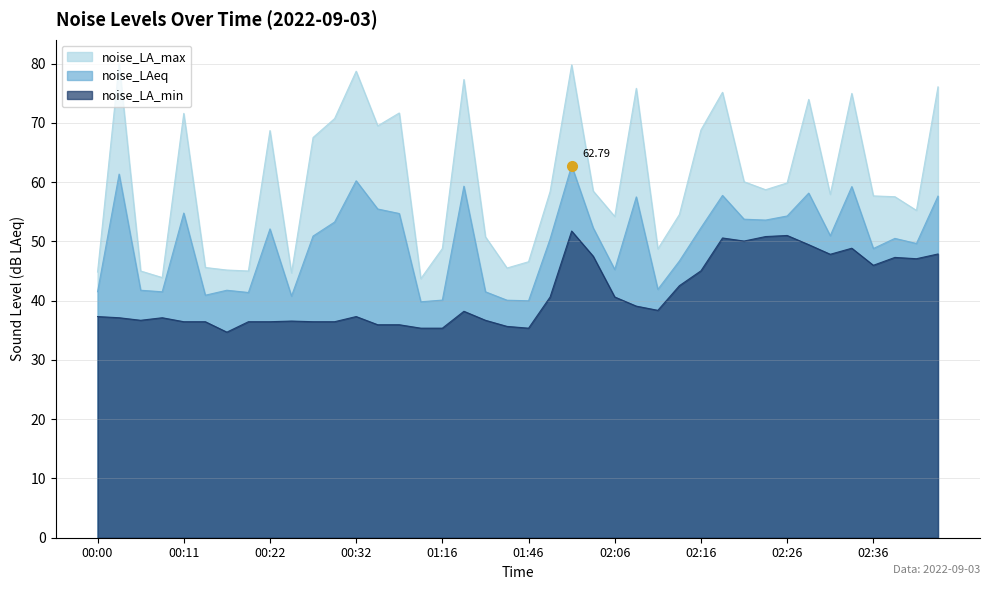

At which label is noise_LA_max closest to 61?

02:21